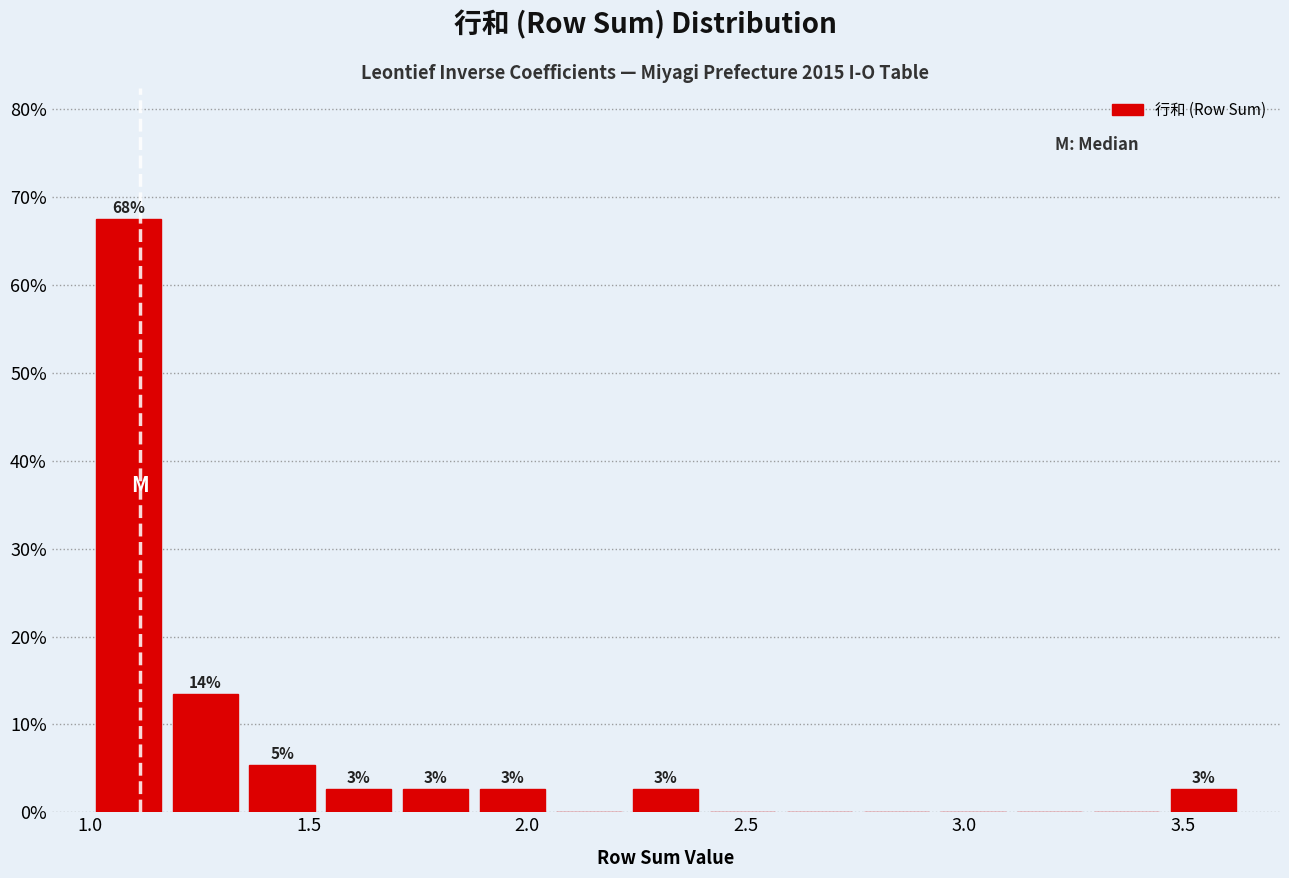

Read against the x-axis, roughly where is the centre of the tallest bar?

1.10